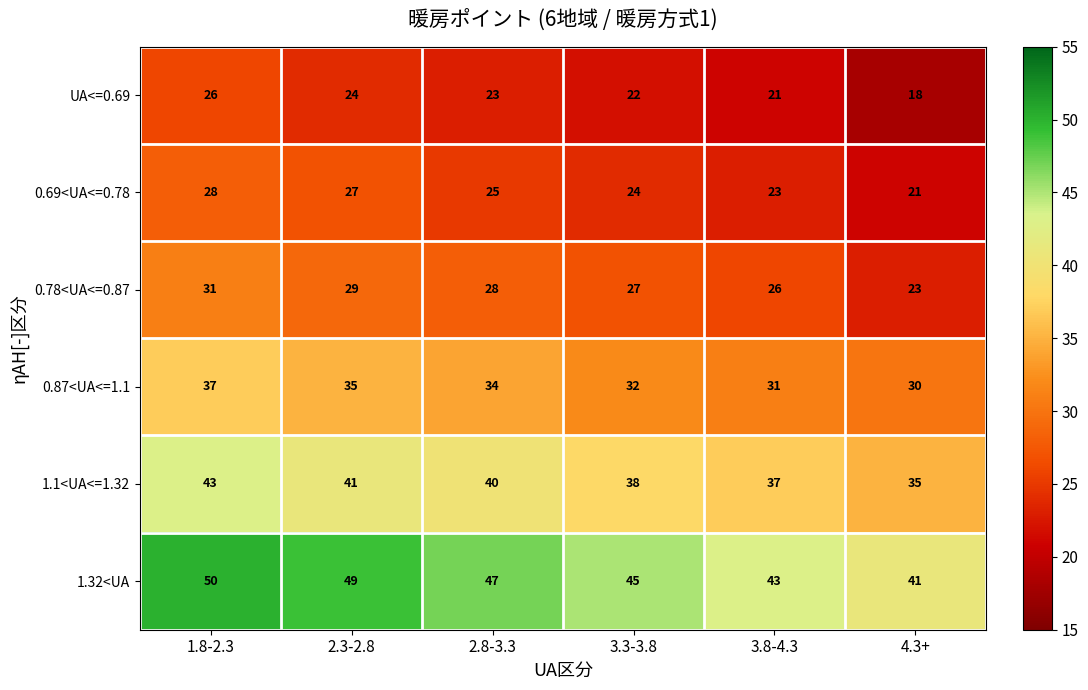

At 1.8-2.3, list the series in order from smallest to largest.

UA<=0.69, 0.69<UA<=0.78, 0.78<UA<=0.87, 0.87<UA<=1.1, 1.1<UA<=1.32, 1.32<UA